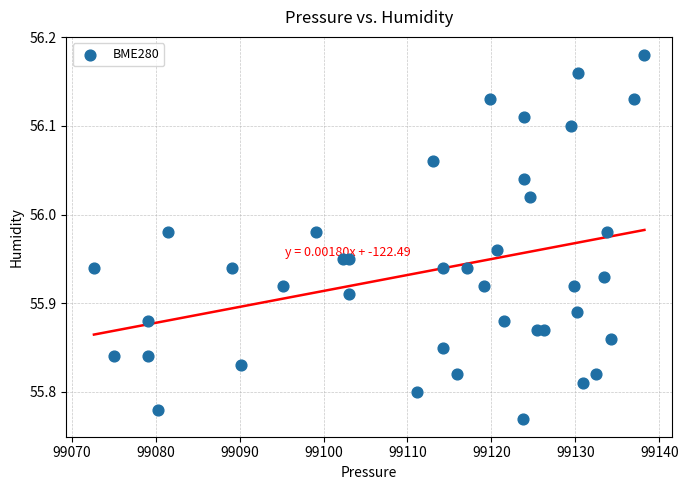

What is the range of Y values (max minus min)?

0.4